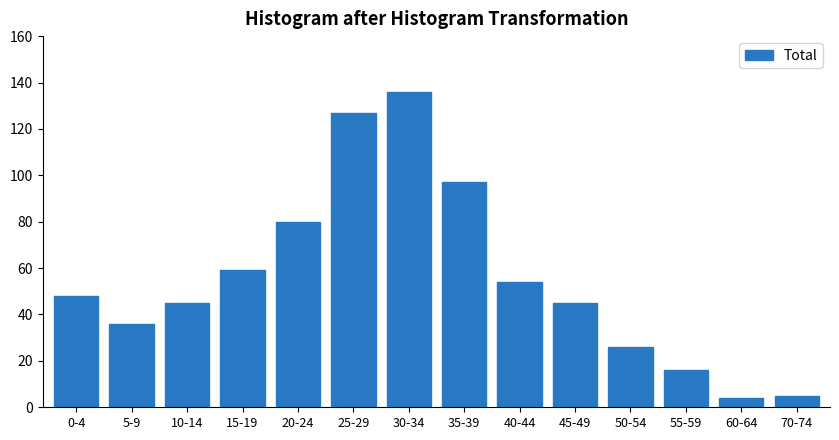

Reading right to left, what are all the values shown in this chart?

5	4	16	26	45	54	97	136	127	80	59	45	36	48